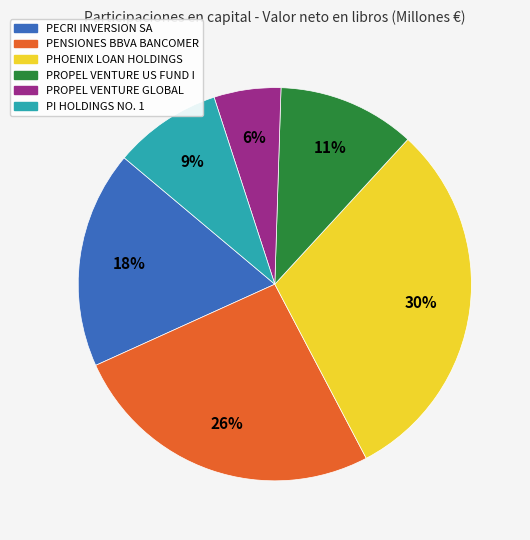

How many slices are in this pie chart?

6